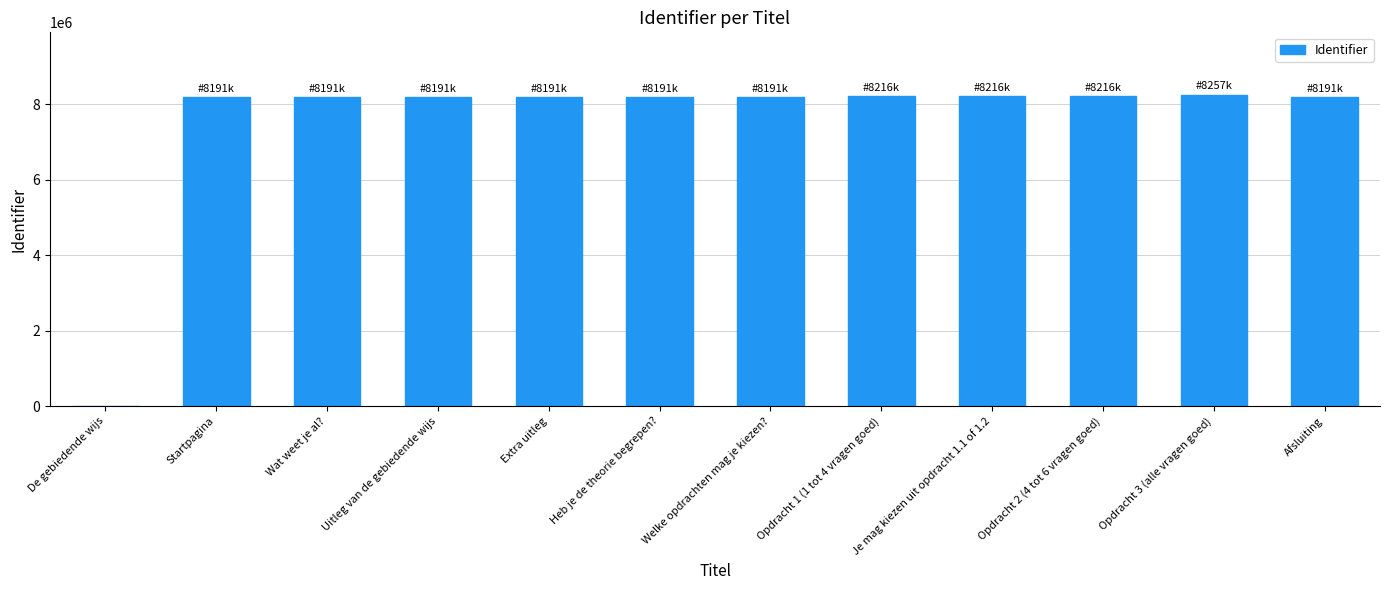

Read the value at Welke opdrachten mag je kiezen?.

8191477